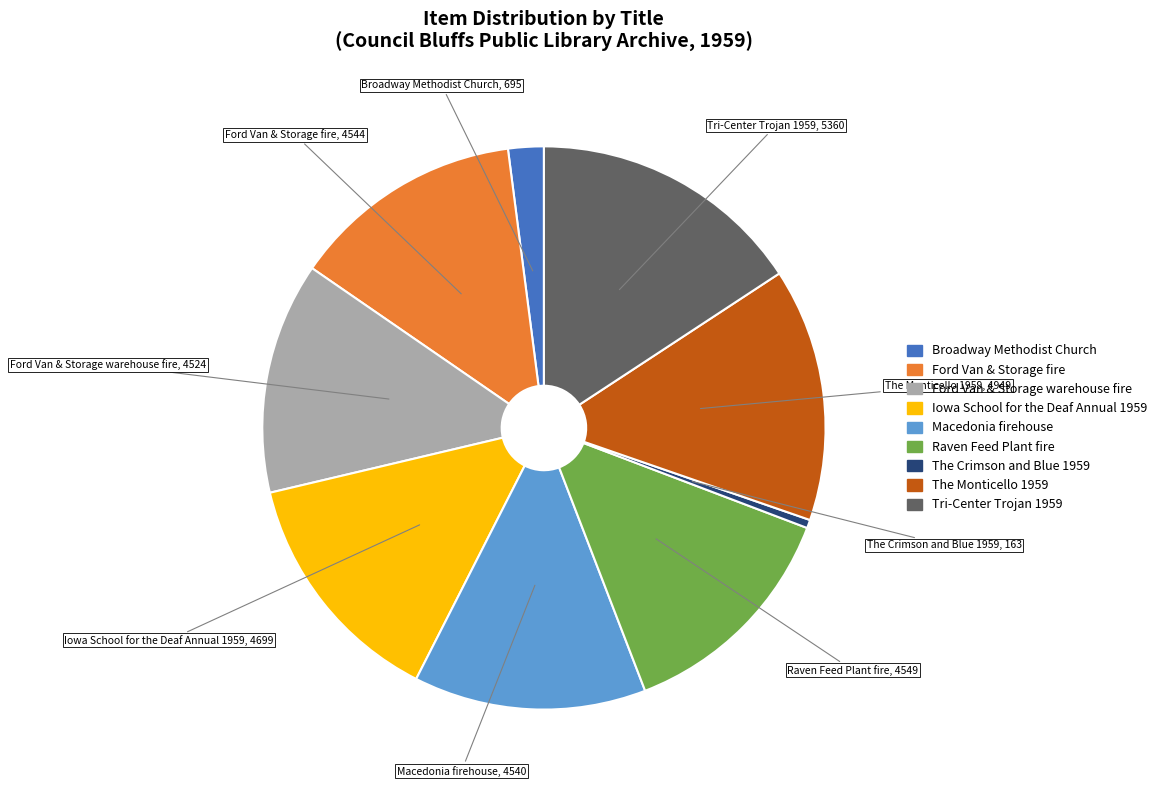

What is the largest slice in the pie chart?

Tri-Center Trojan 1959